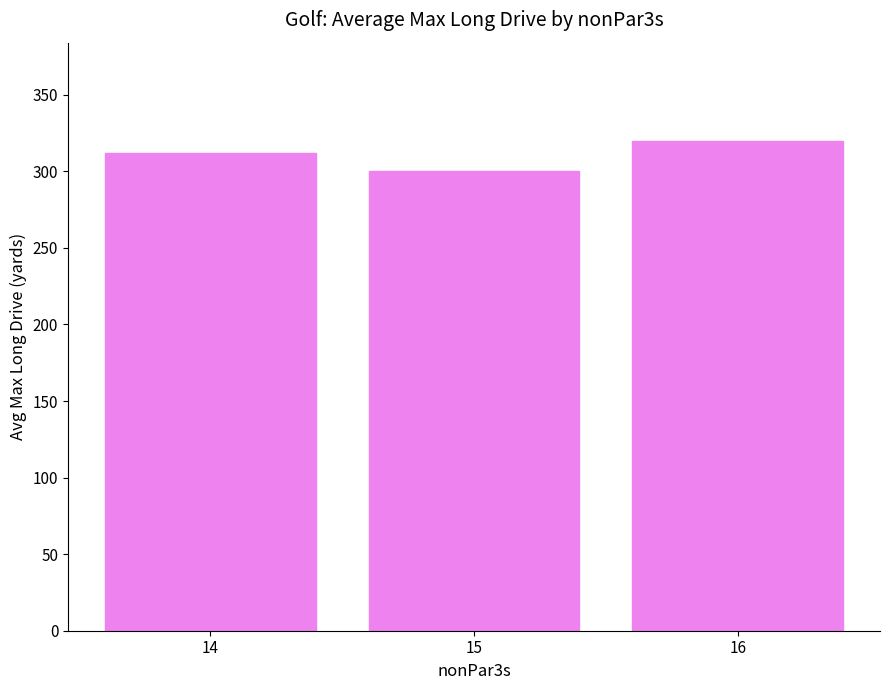

Between 14 and 16, which is larger?

16